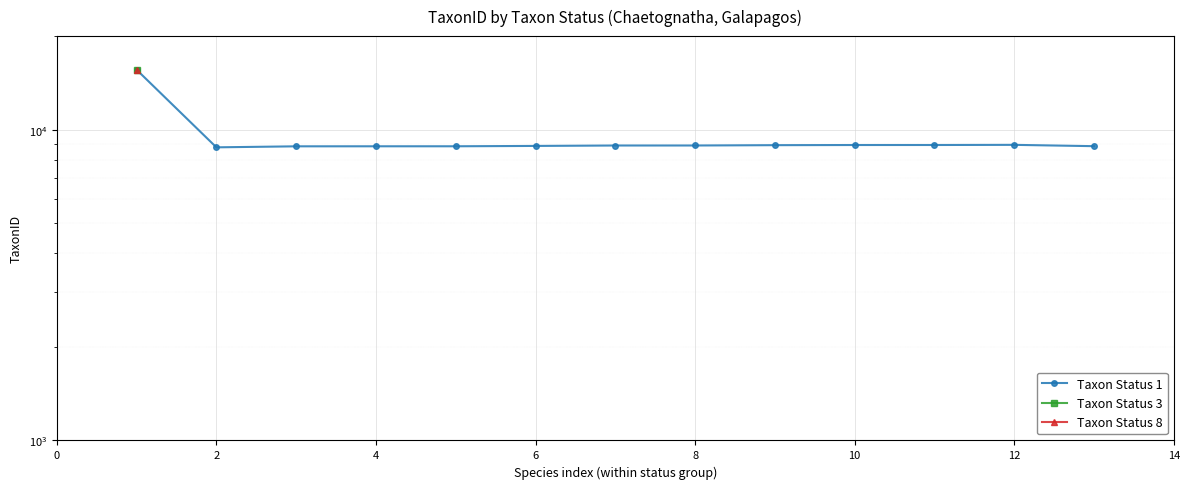

What is the difference between the maximum and minimum values?

6815